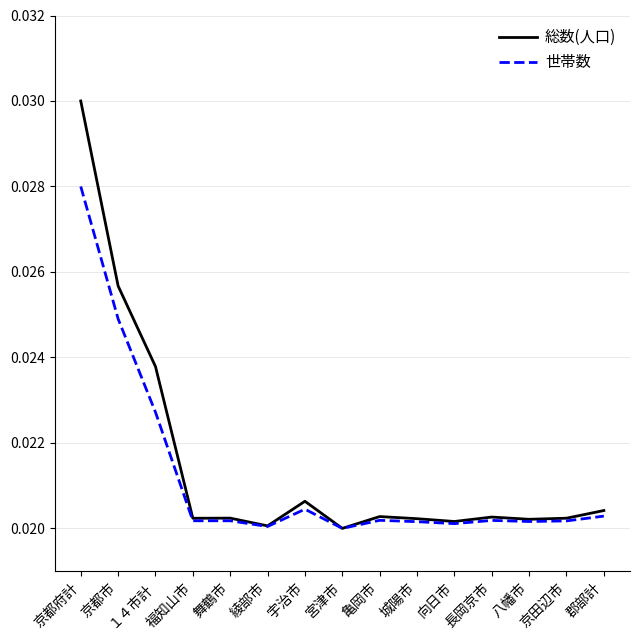

At how many categories does at least one series exceed 0?

15